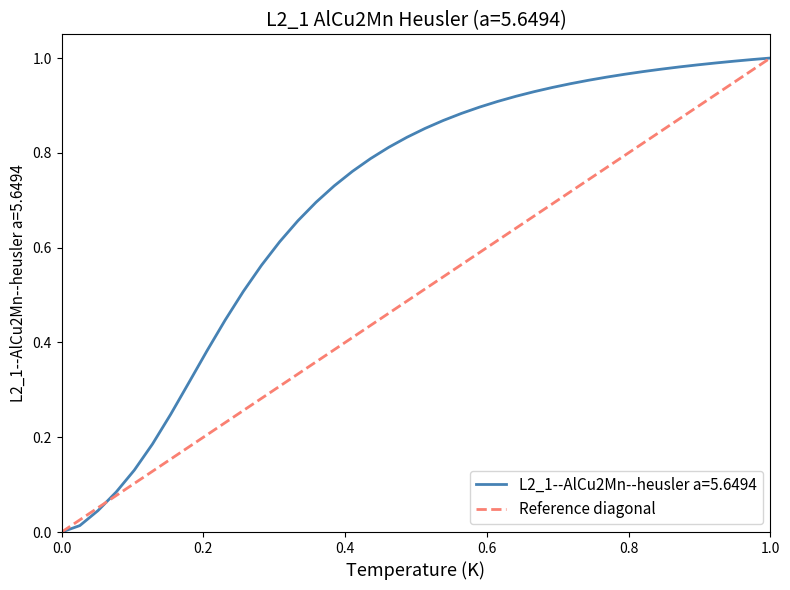

What is the maximum value shown in the chart?

1